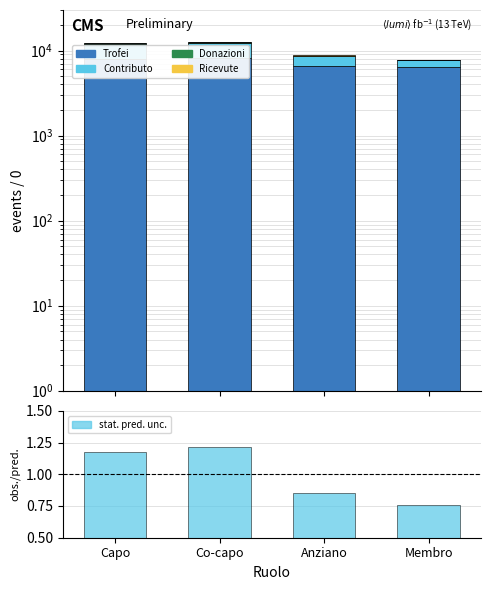

What is the average value of the Donazioni series?

88.2